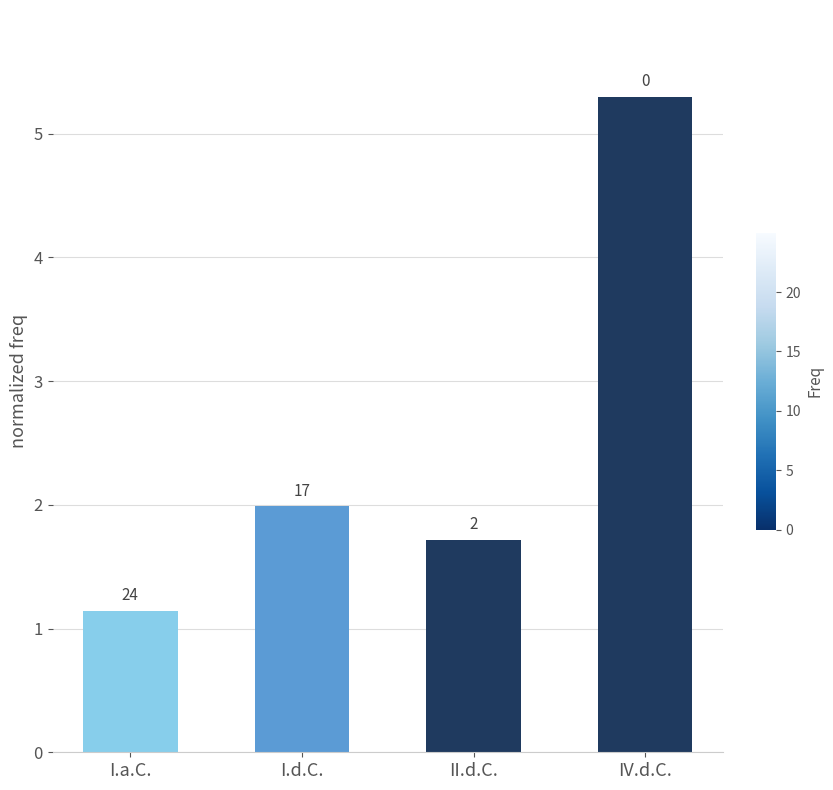

The chart shows a value of 1.7 at II.d.C.. True or false?

True